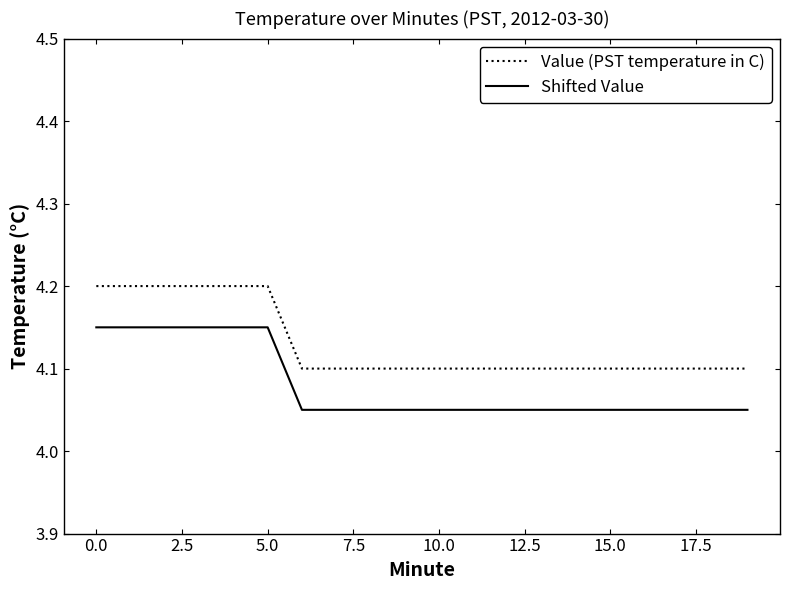

How many lines are shown in the chart?

2